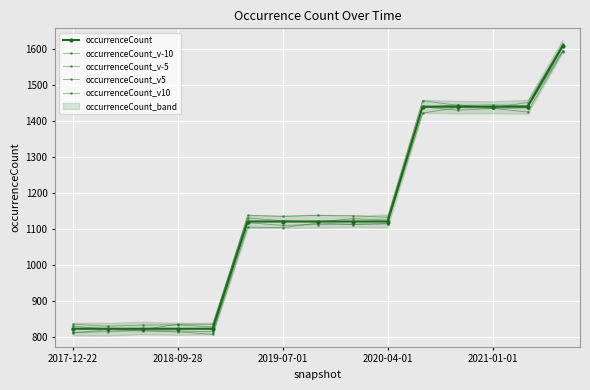

True or false: occurrenceCount_v5 has more than 1 interior local peaks.

True